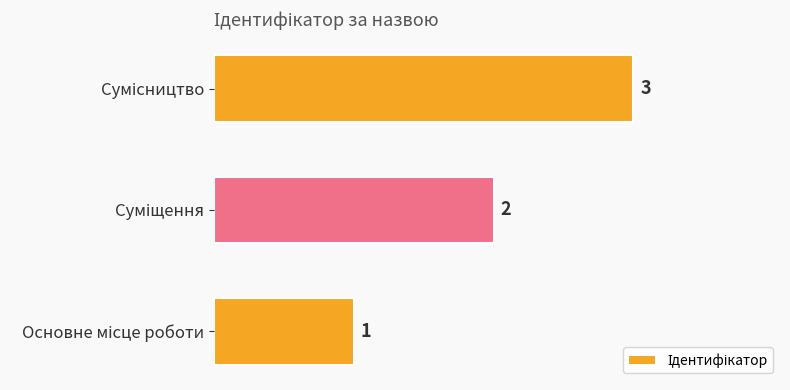

What is the sum of all values?

6